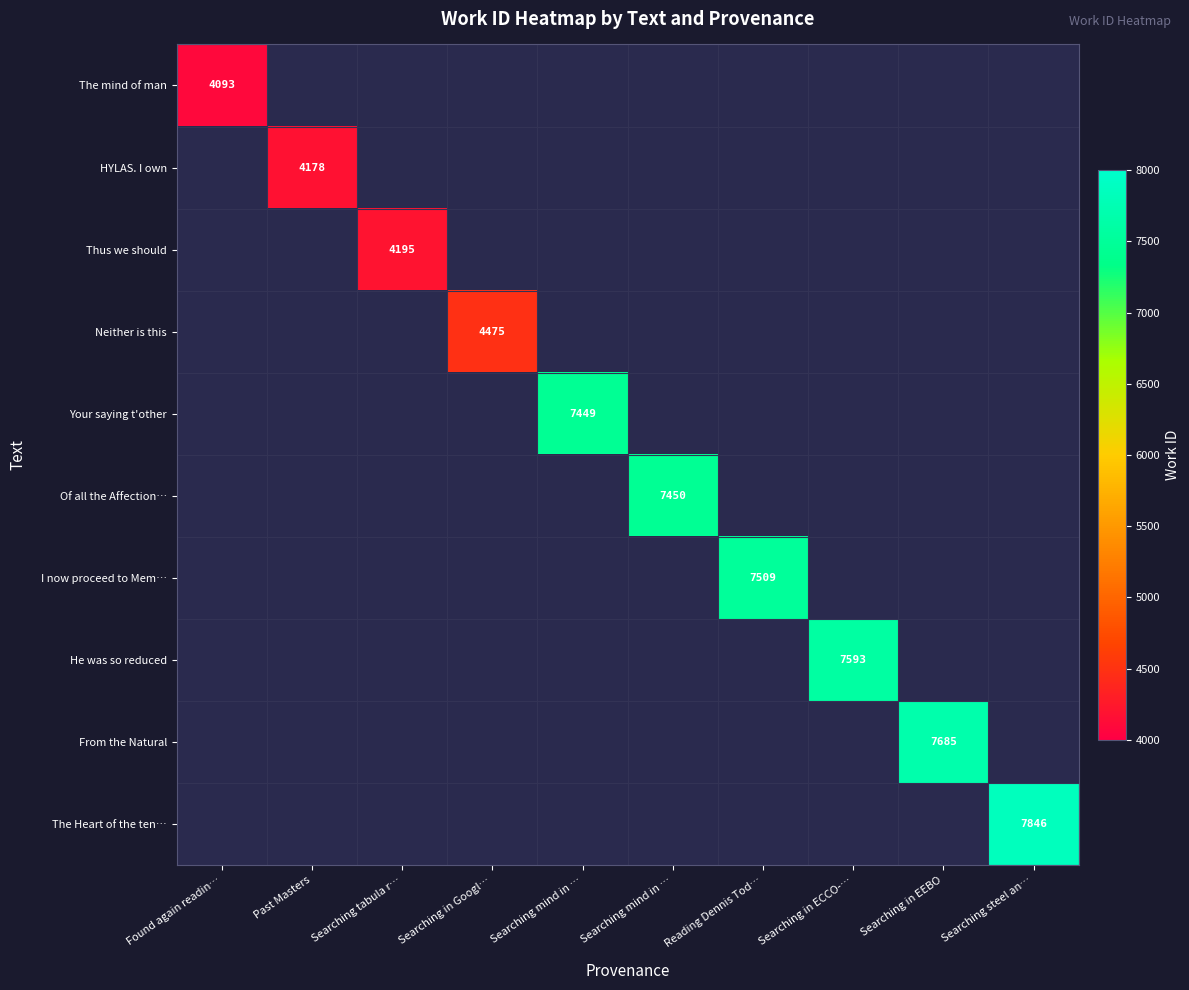

Which category has the highest value across all series?

Searching steel an…